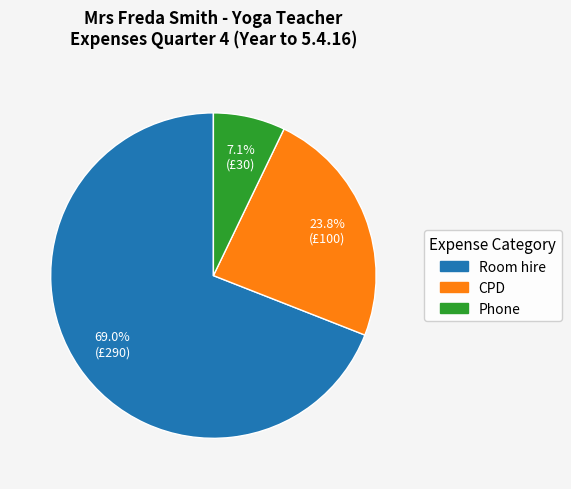

Which category has the biggest portion of the pie?

Room hire